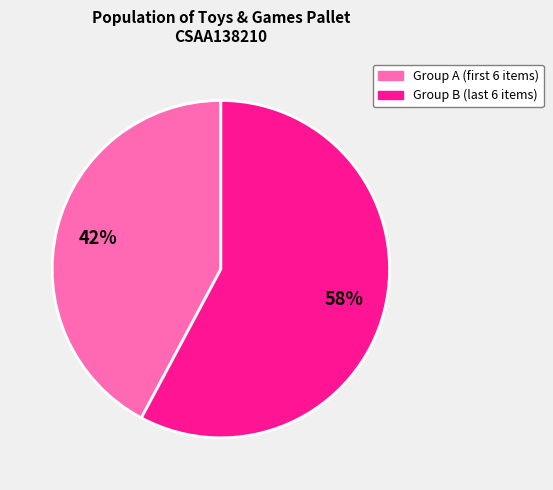

To the nearest percent, what is the difference between the largest and smallest slice percentages?

16%